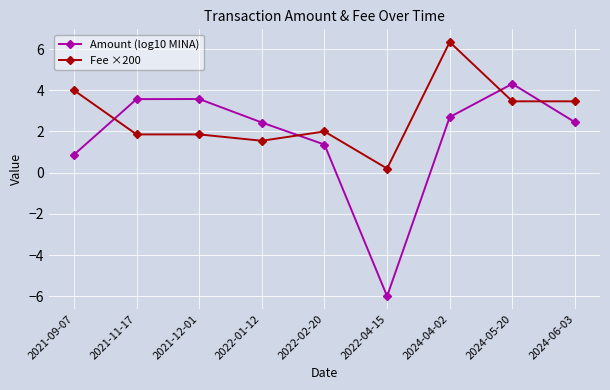

How many values in Amount (log10 MINA) are below zero?

1